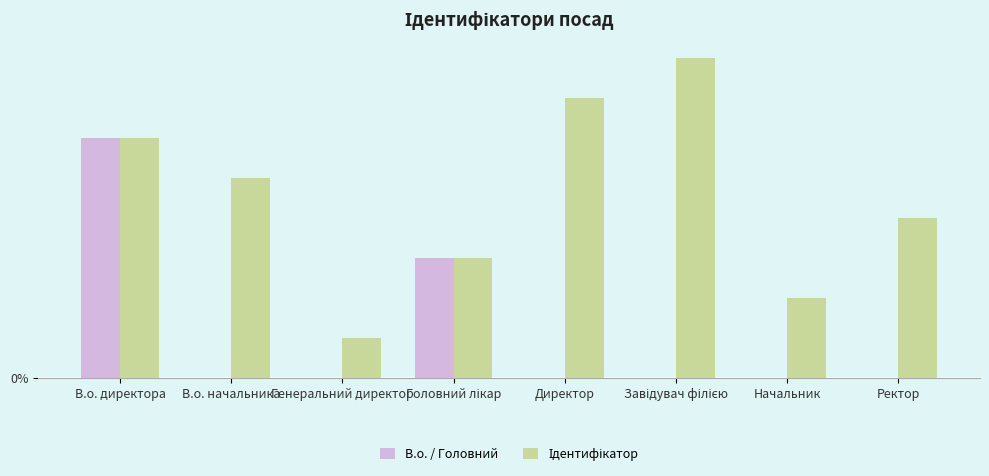

What is the maximum value for В.о. / Головний?

6